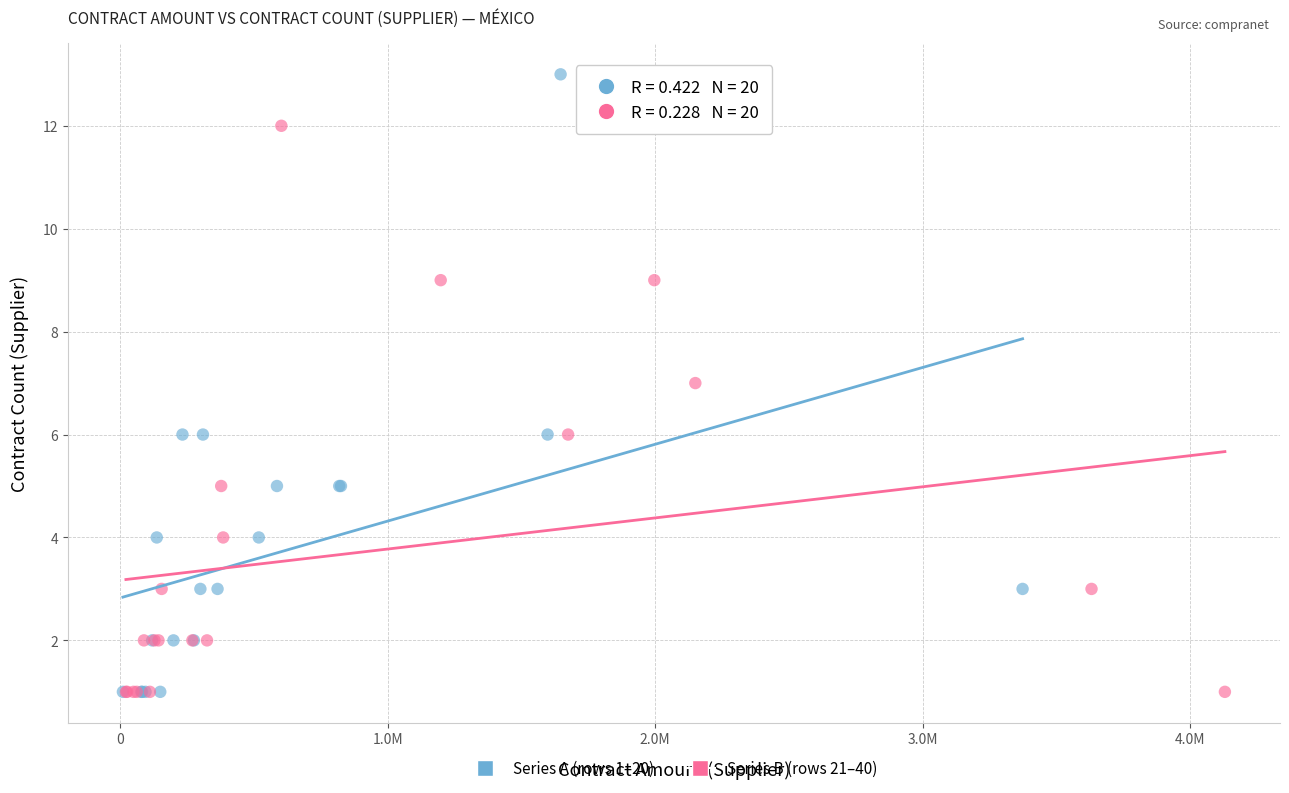

Which series has the widest spread of Y values?

Series A (rows 1–20)